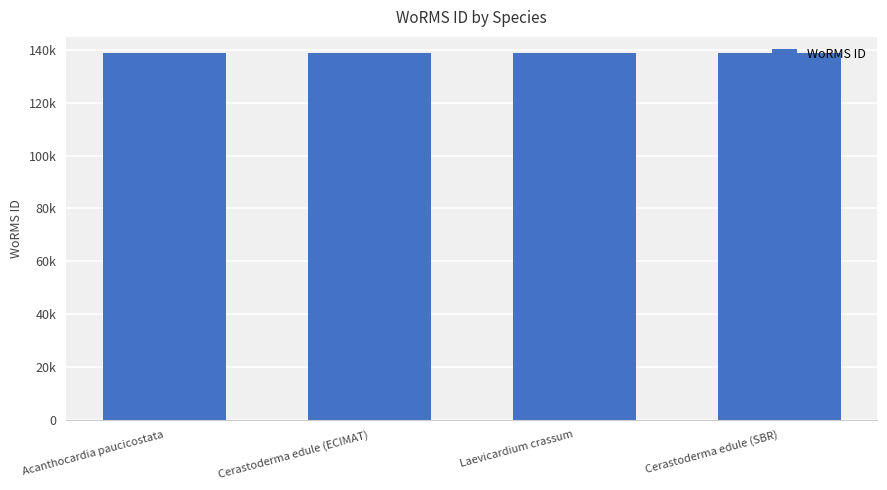

What position from the left is Cerastoderma edule (SBR)?

4